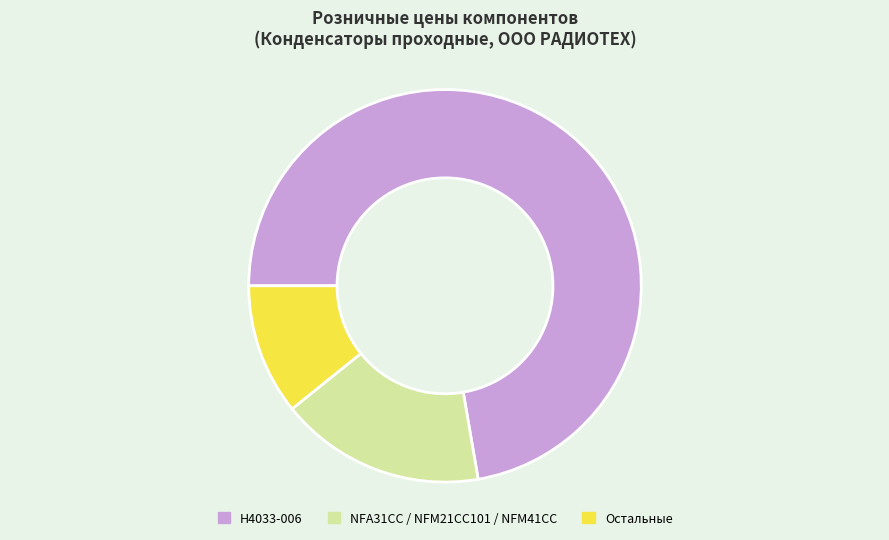

Combined, do NFA31CC / NFM21CC101 / NFM41CC and Остальные account for over 50%?

No